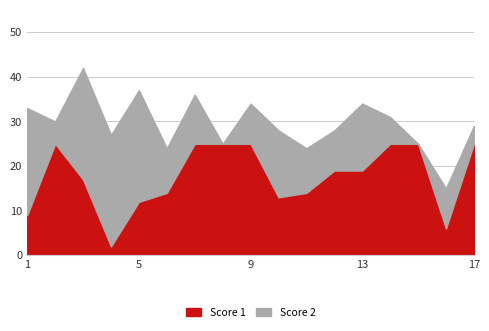

At how many categories does at least one series exceed 12?

16